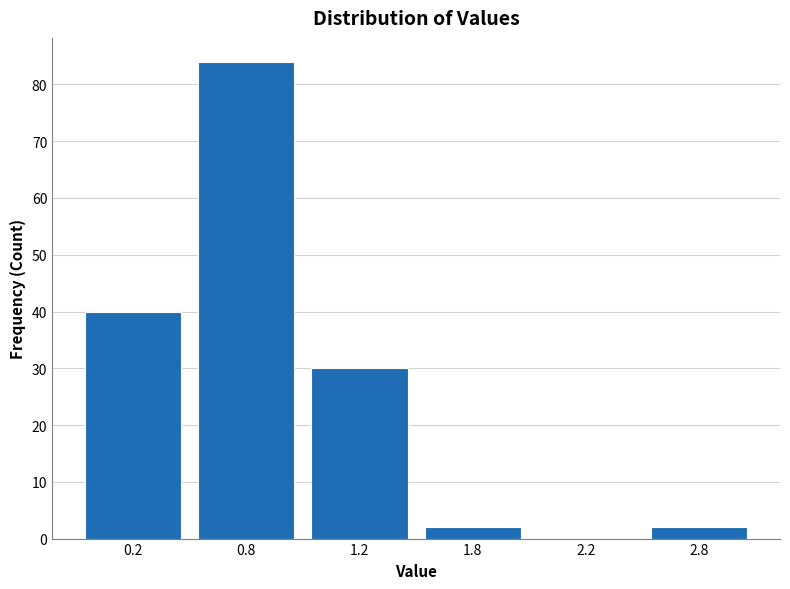

Reading left to right, list all the values displayed in this chart.

0.2=40	0.8=84	1.2=30	1.8=2	2.2=0	2.8=2